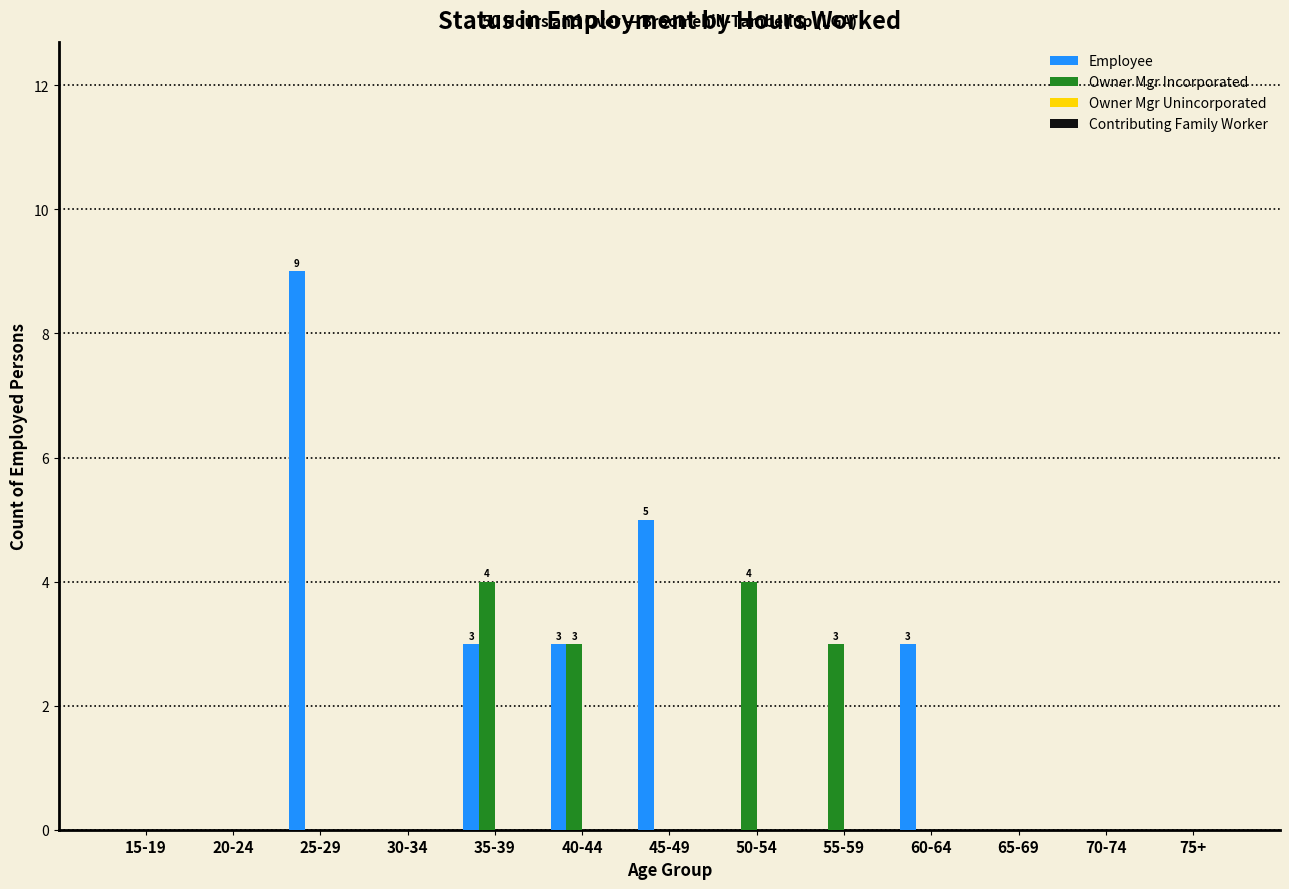

Reading right to left, list all the values displayed in this chart.

Employee: 75+=0	70-74=0	65-69=0	60-64=3	55-59=0	50-54=0	45-49=5	40-44=3	35-39=3	30-34=0	25-29=9	20-24=0	15-19=0
Owner Mgr Incorporated: 75+=0	70-74=0	65-69=0	60-64=0	55-59=3	50-54=4	45-49=0	40-44=3	35-39=4	30-34=0	25-29=0	20-24=0	15-19=0